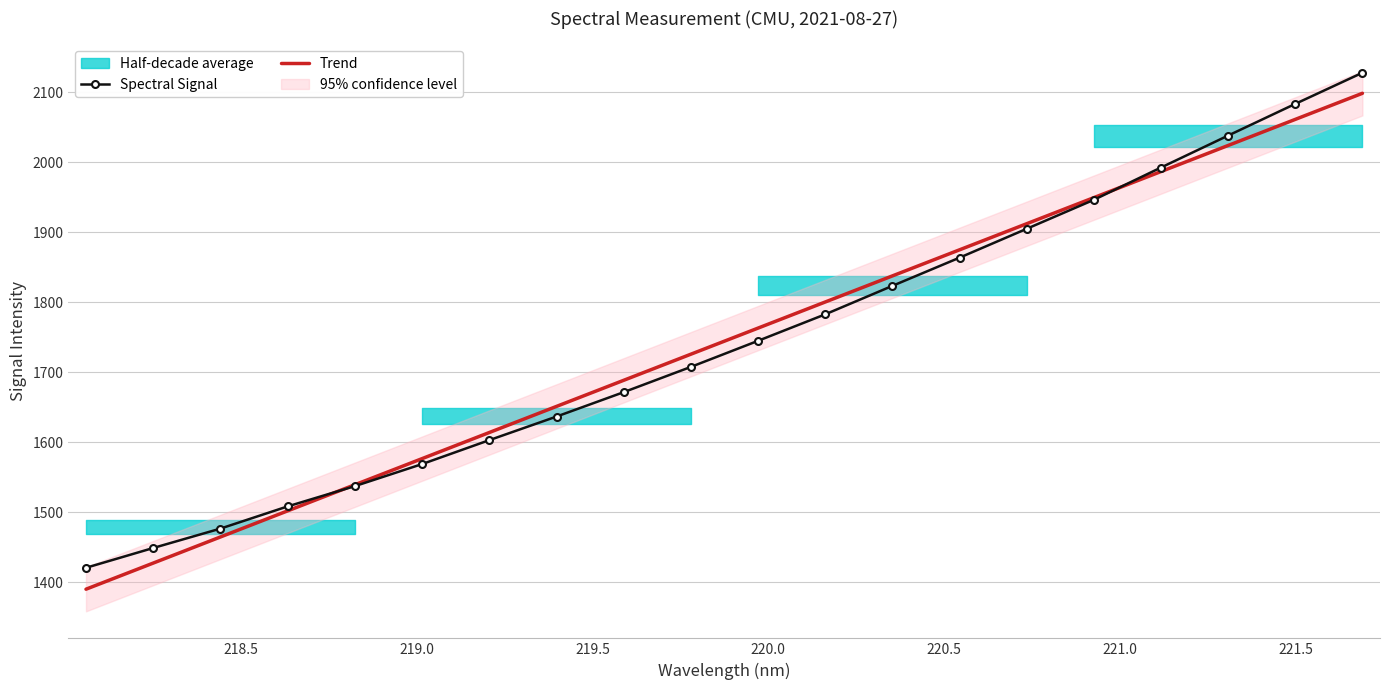

List the labels in order of value, largest first.

221.6902, 221.4993, 221.3083, 221.1174, 220.9264, 220.7354, 220.5444, 220.3533, 220.1623, 219.9712, 219.7801, 219.589, 219.3979, 219.2067, 219.0156, 218.8244, 218.6332, 218.442, 218.2508, 218.0596